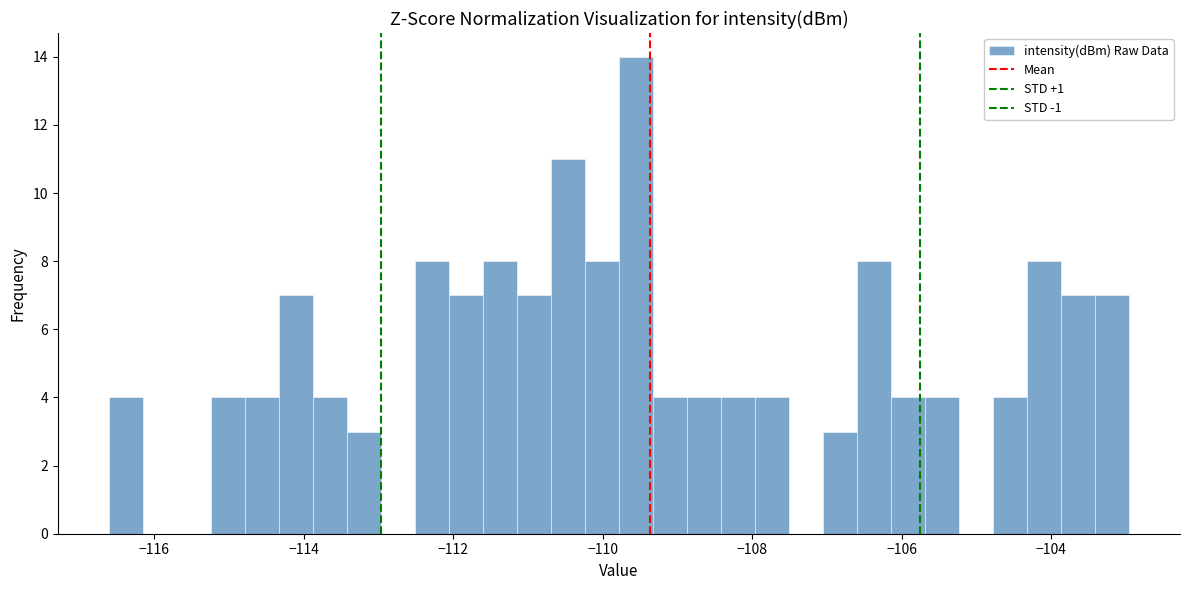

Around what value on the x-axis is the tallest bar? Give the approximate position of its centre, as read against the axis.

-109.6